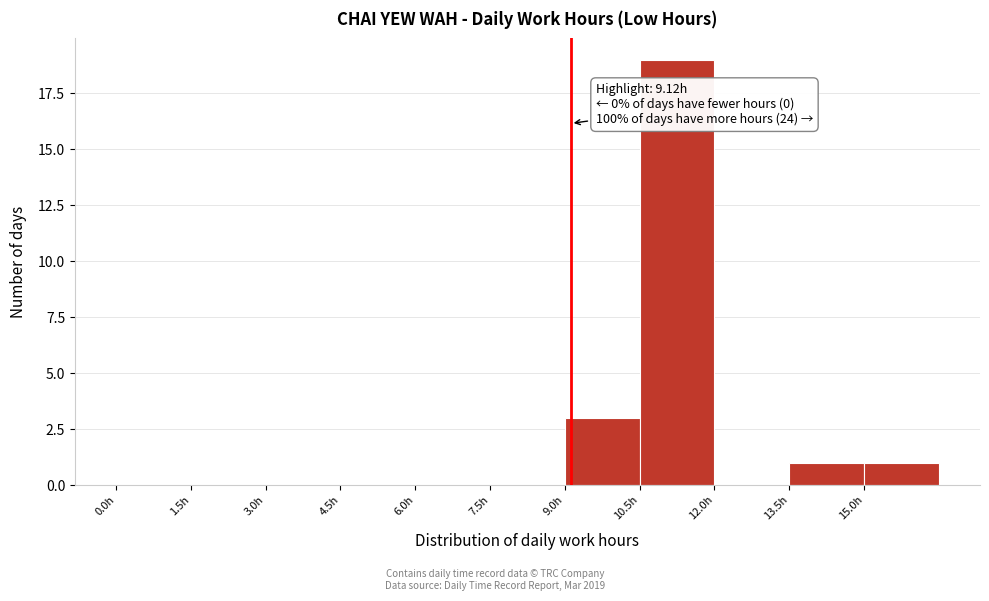

Which range on the x-axis has the tallest bar?

10.5 to 12.0